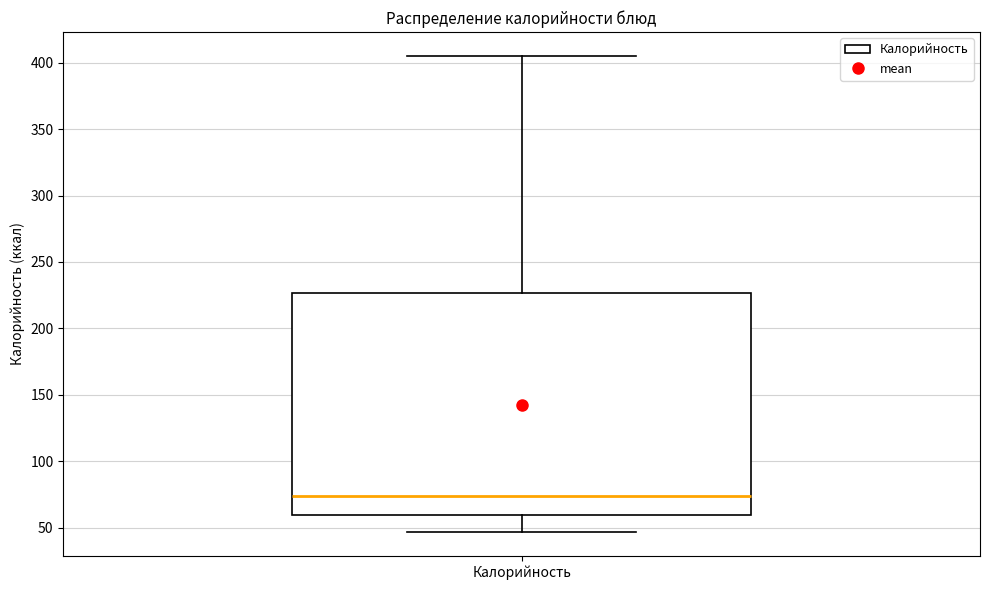

Transcribe this box plot: give where the median line is, the range the box spans, and where the two whiskers end, as read against the y-axis. The values are not printed on the chart, so give them approximately, as read against the axis.

median 75, box 60 to 225, whiskers 45 to 405